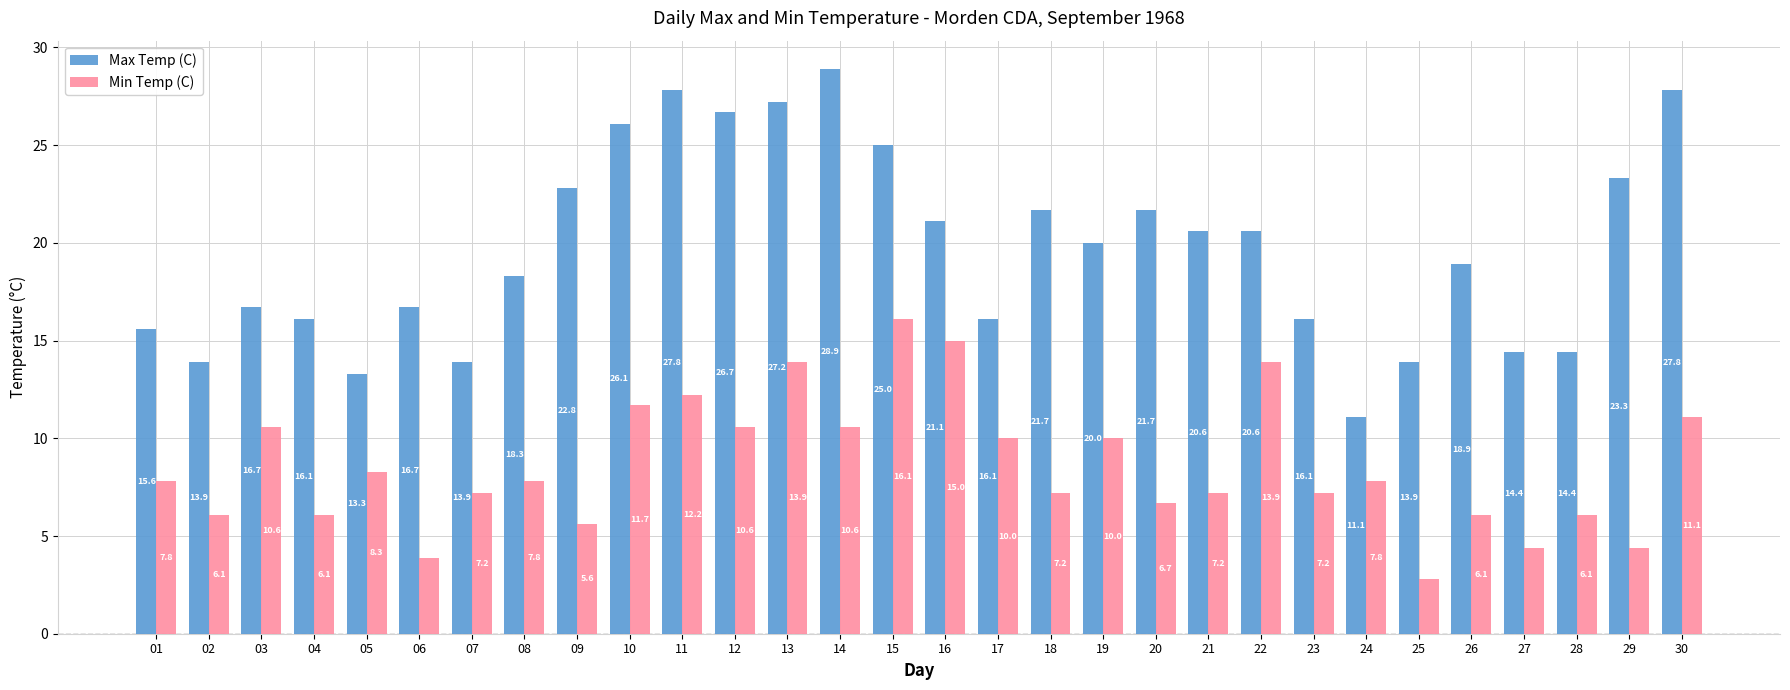

What is the total value across all series at 27?

18.8